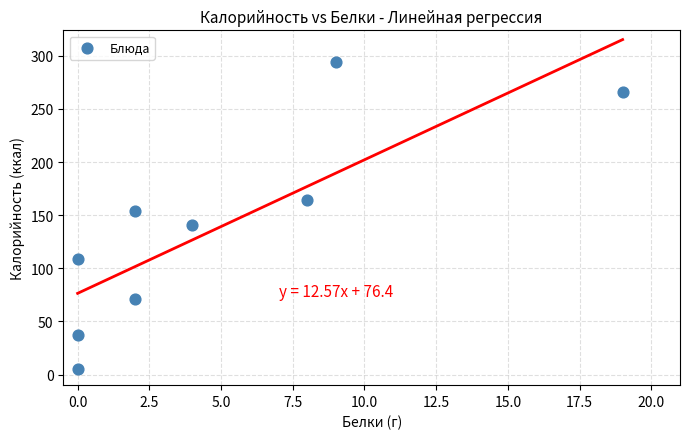

What is the average X value?

5